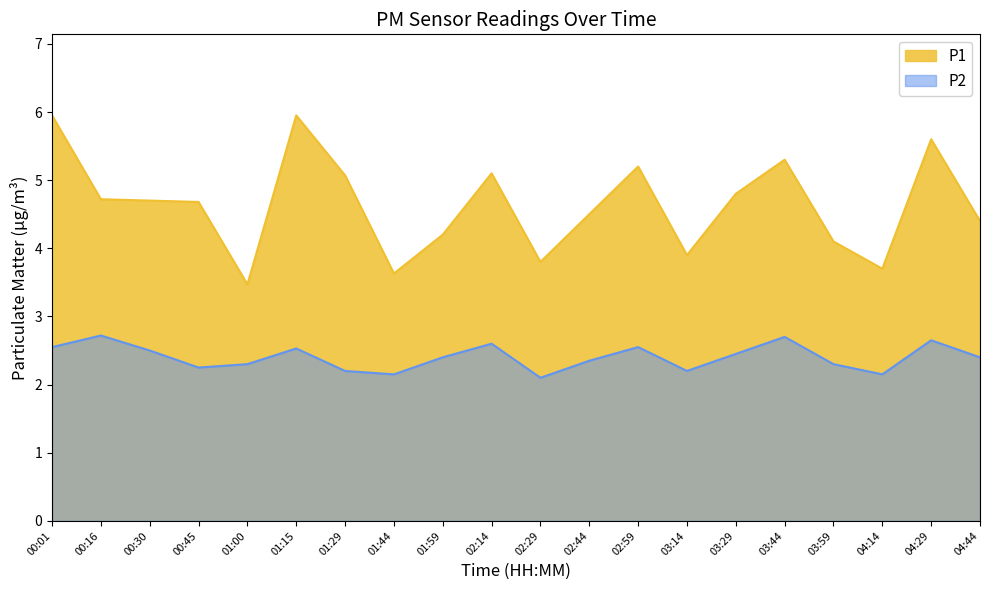

Does the chart display data point markers on the line(s)?

No